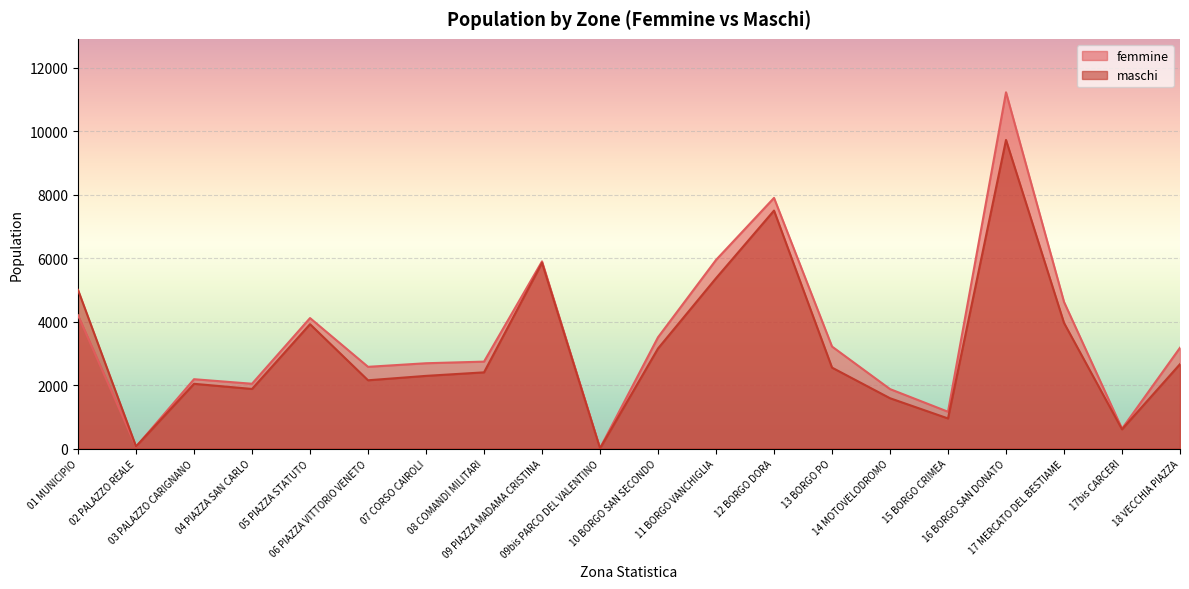

How many series are shown in this chart?

2